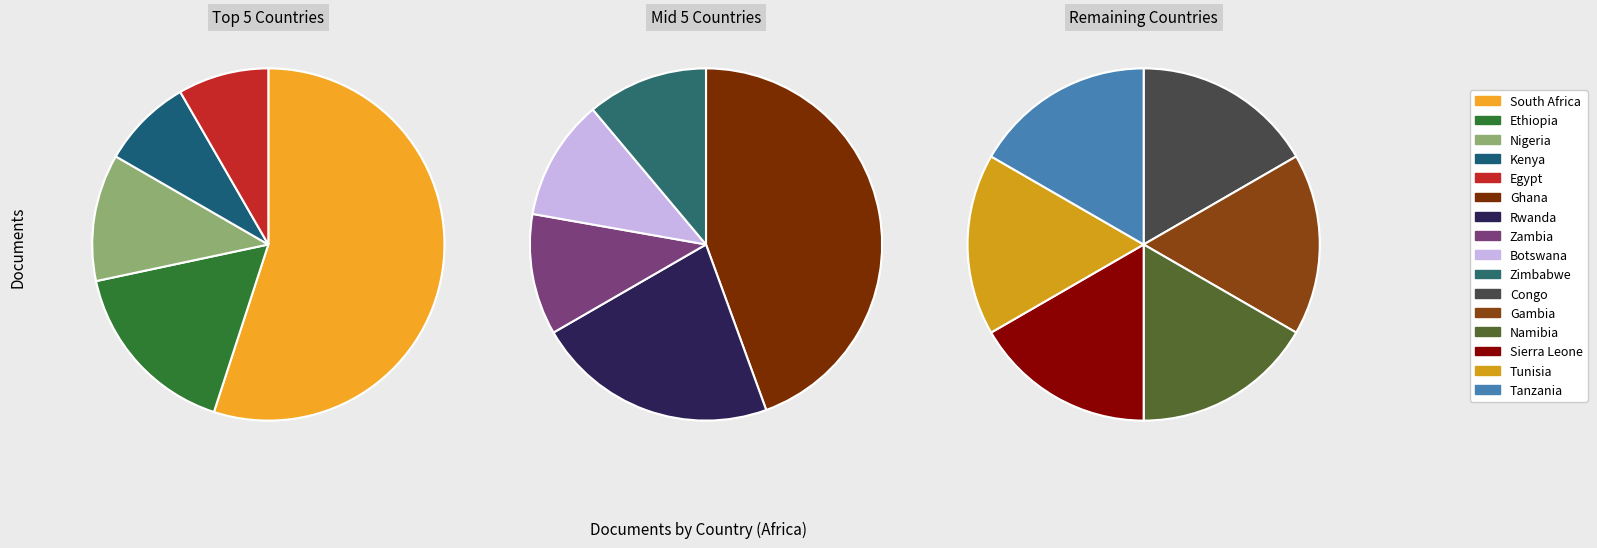

True or false: Congo accounts for 8% of the total.

False